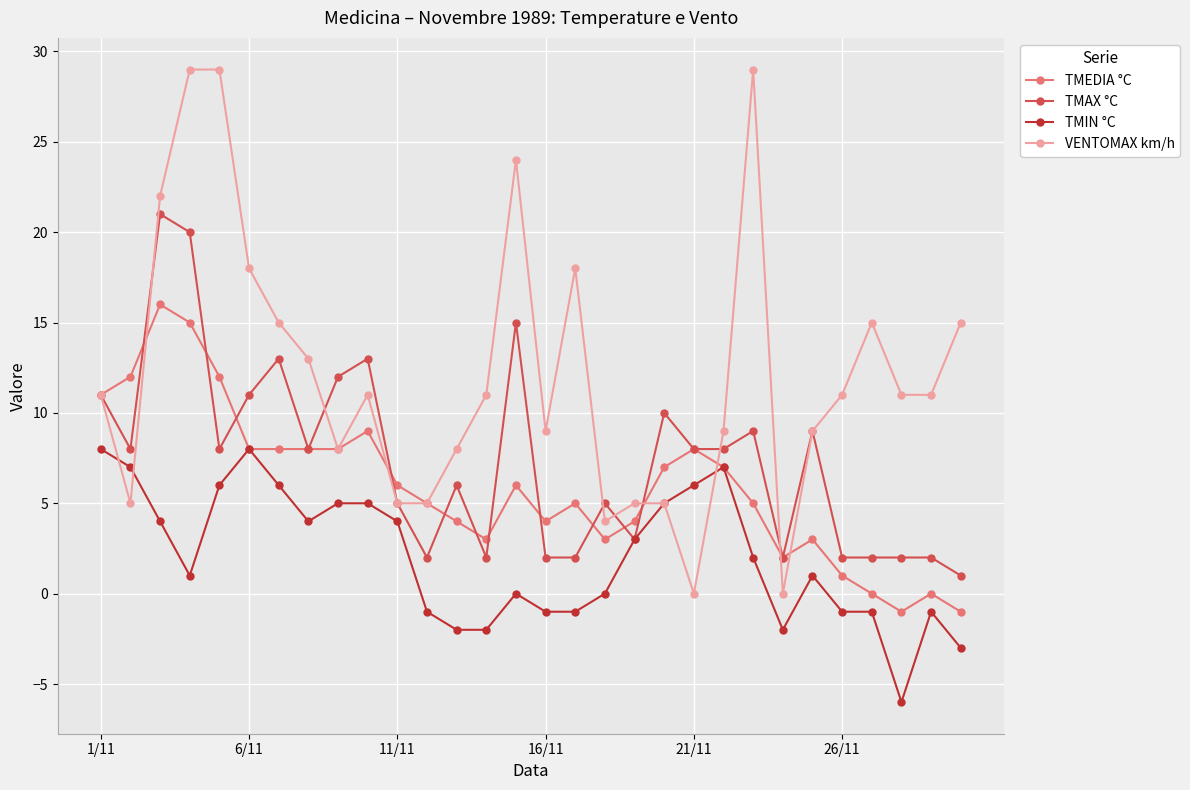

List the series in order of their peak value, lowest first.

TMIN °C, TMEDIA °C, TMAX °C, VENTOMAX km/h